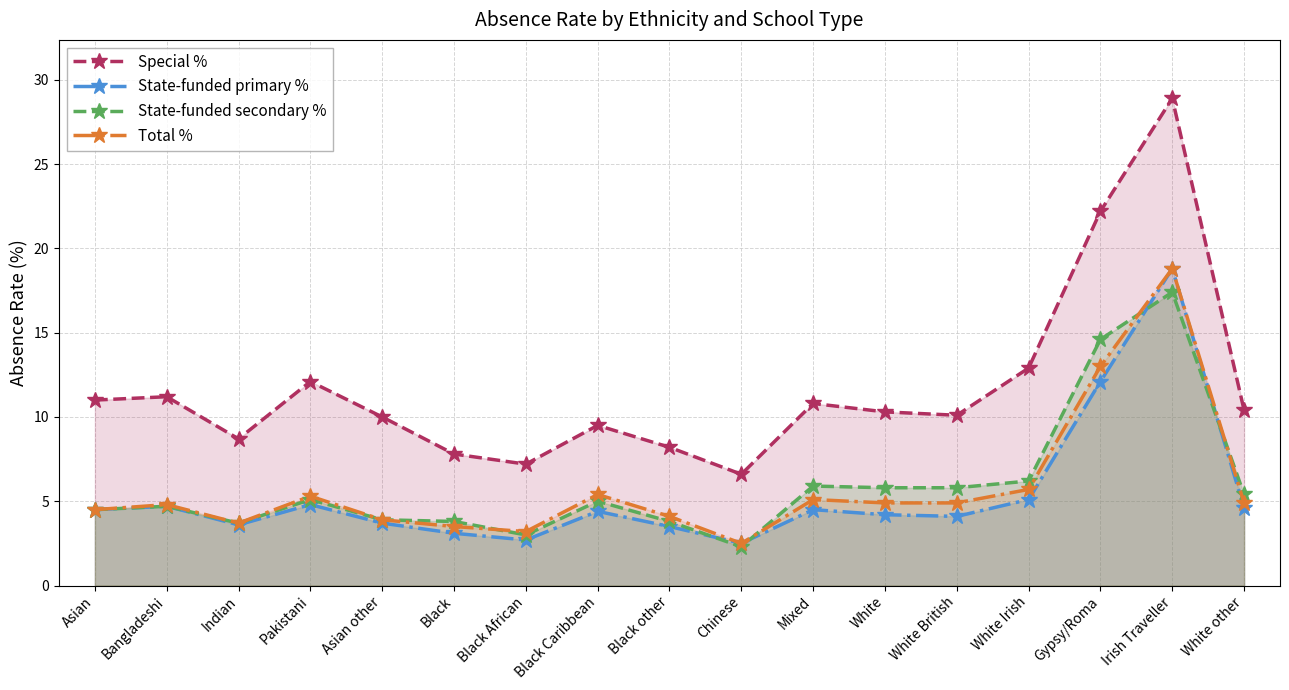

The value of State-funded primary % at Irish Traveller is 6.4. True or false?

False